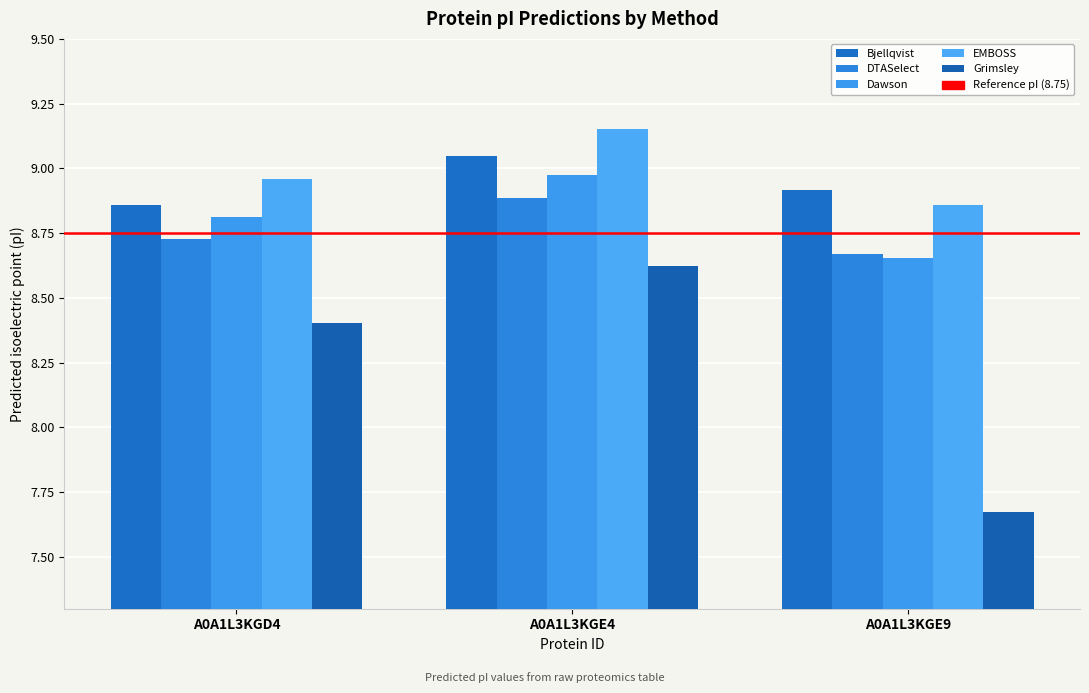

What value does the Dawson series have at A0A1L3KGE4?

9.0